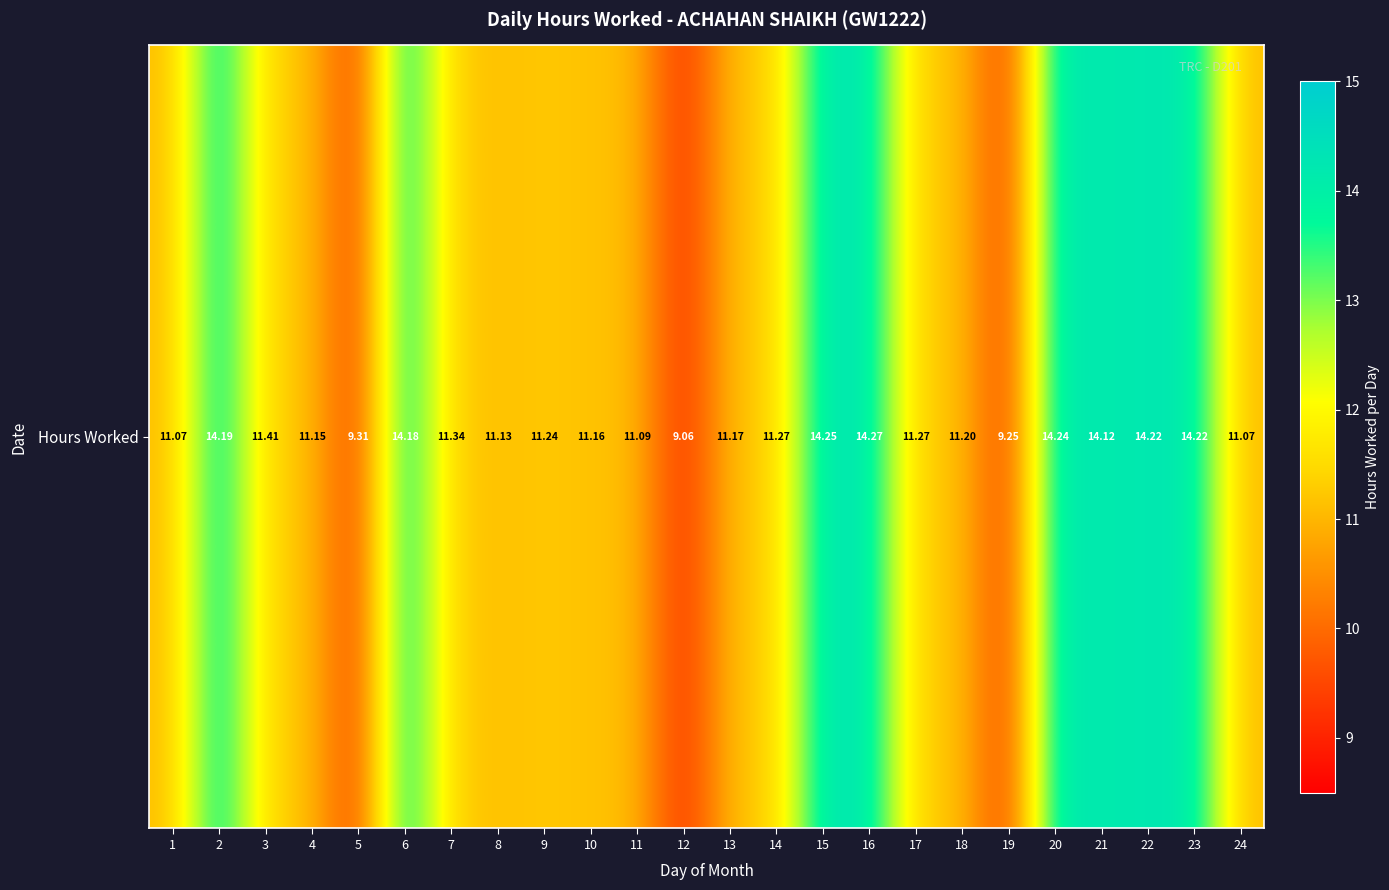

Reading right to left, list all the values displayed in this chart.

24=11.1	23=14.2	22=14.2	21=14.1	20=14.2	19=9.2	18=11.2	17=11.3	16=14.3	15=14.2	14=11.3	13=11.2	12=9.1	11=11.1	10=11.2	9=11.2	8=11.1	7=11.3	6=14.2	5=9.3	4=11.2	3=11.4	2=14.2	1=11.1